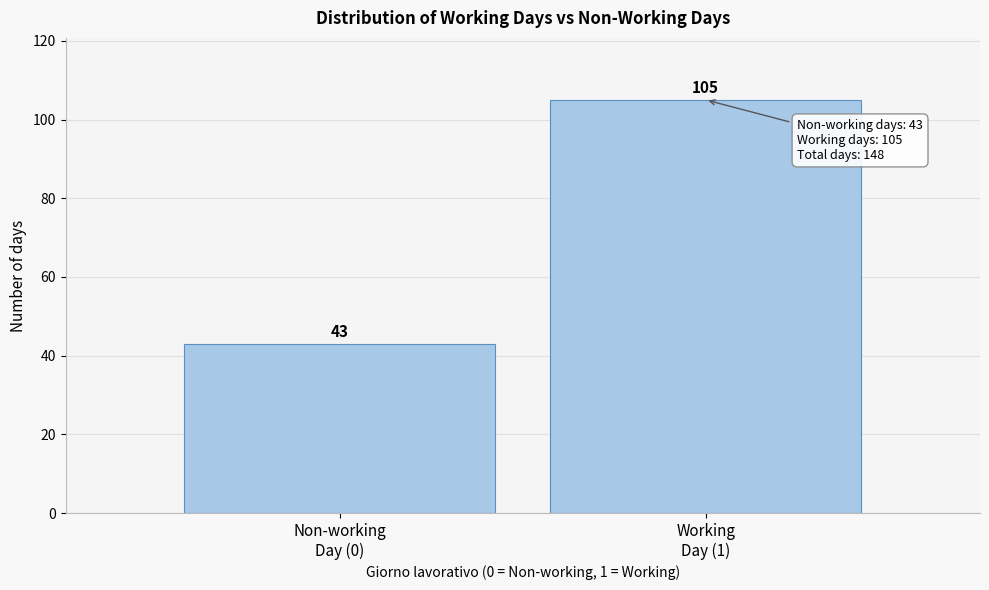

Reading left to right, transcribe all the data shown in this chart.

43	105